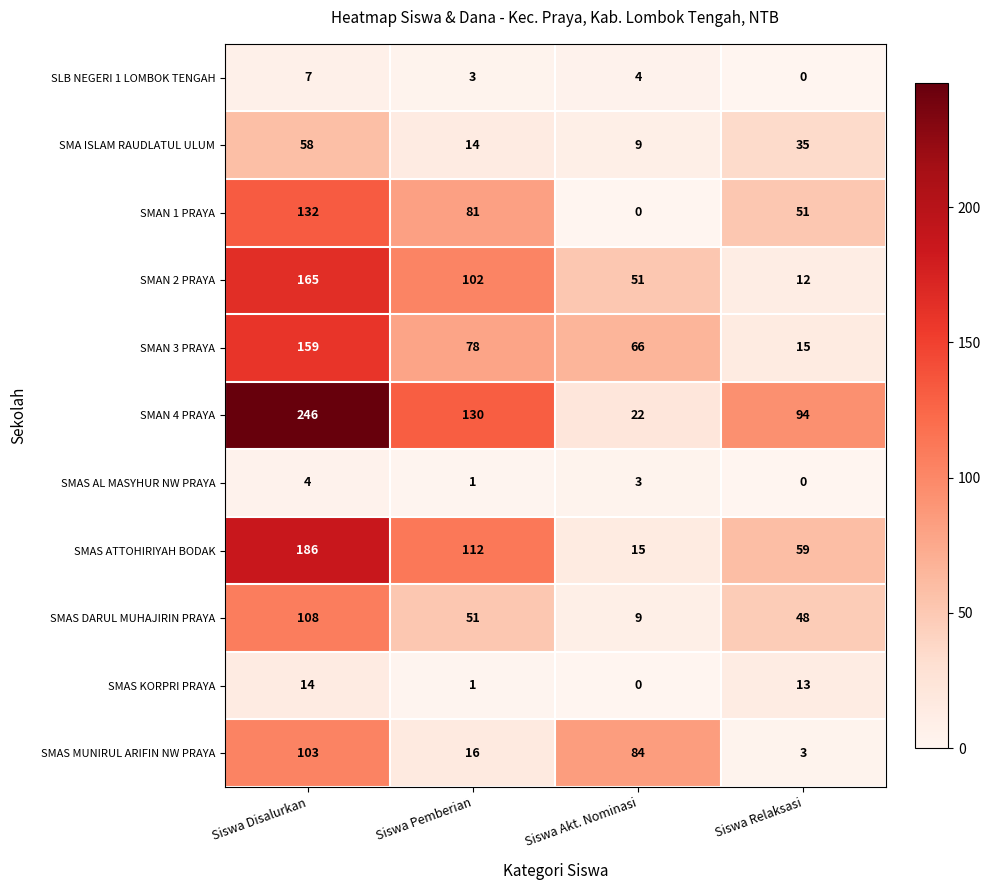

What is the difference between the maximum and minimum values in the SLB NEGERI 1 LOMBOK TENGAH series?

7